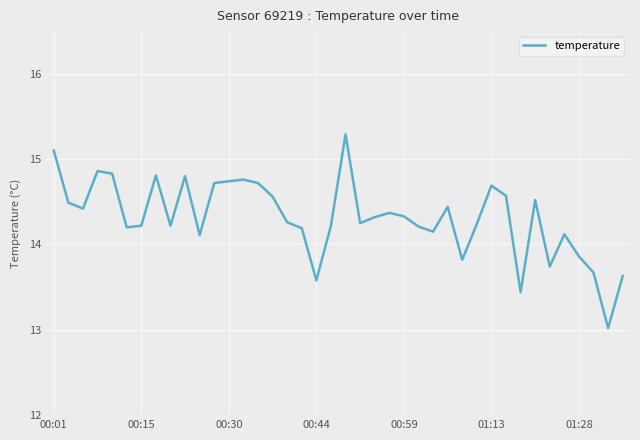

What is the difference between the maximum and minimum values?

2.3